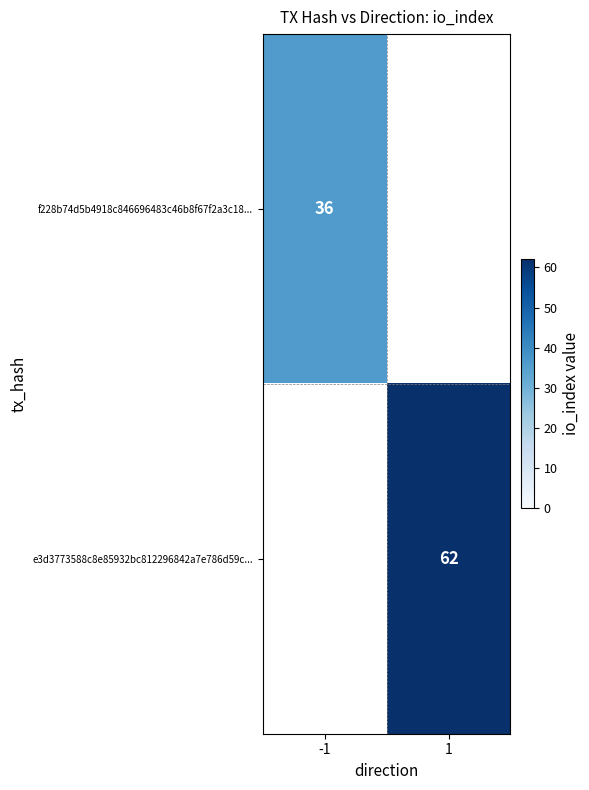

True or false: e3d3773588c8e85932bc812296842a7e786d59c... has a value of 42 at 1.

False